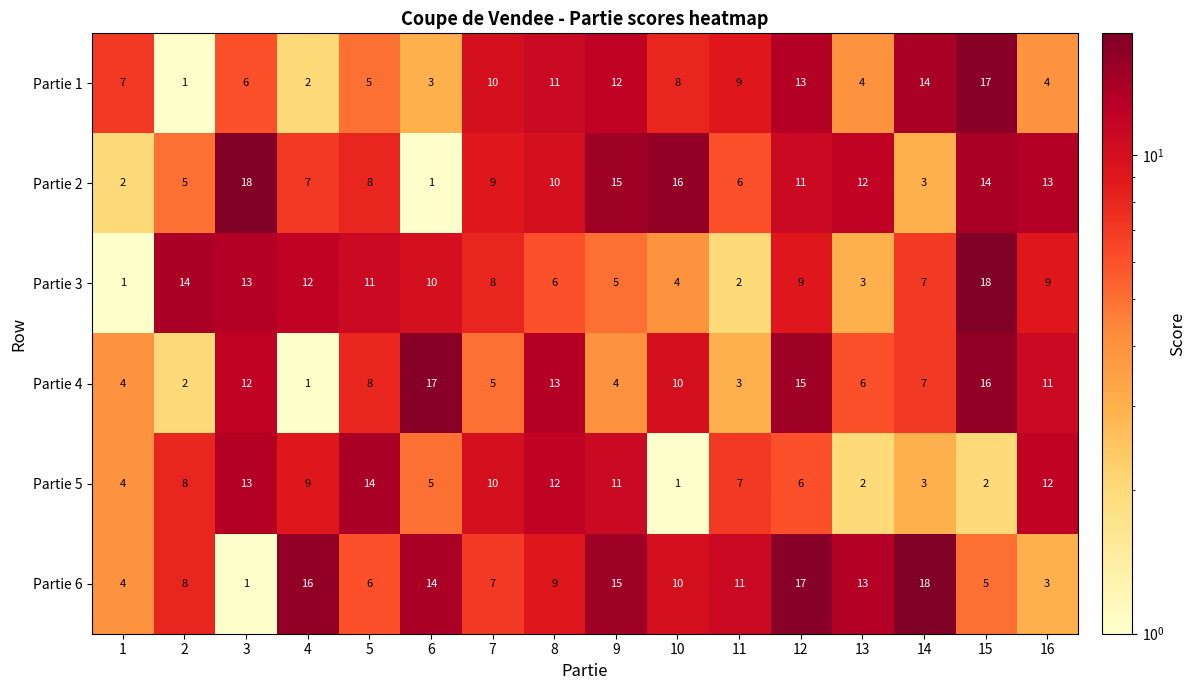

What is the sum of the Partie 6 values at 2 and 8?

17